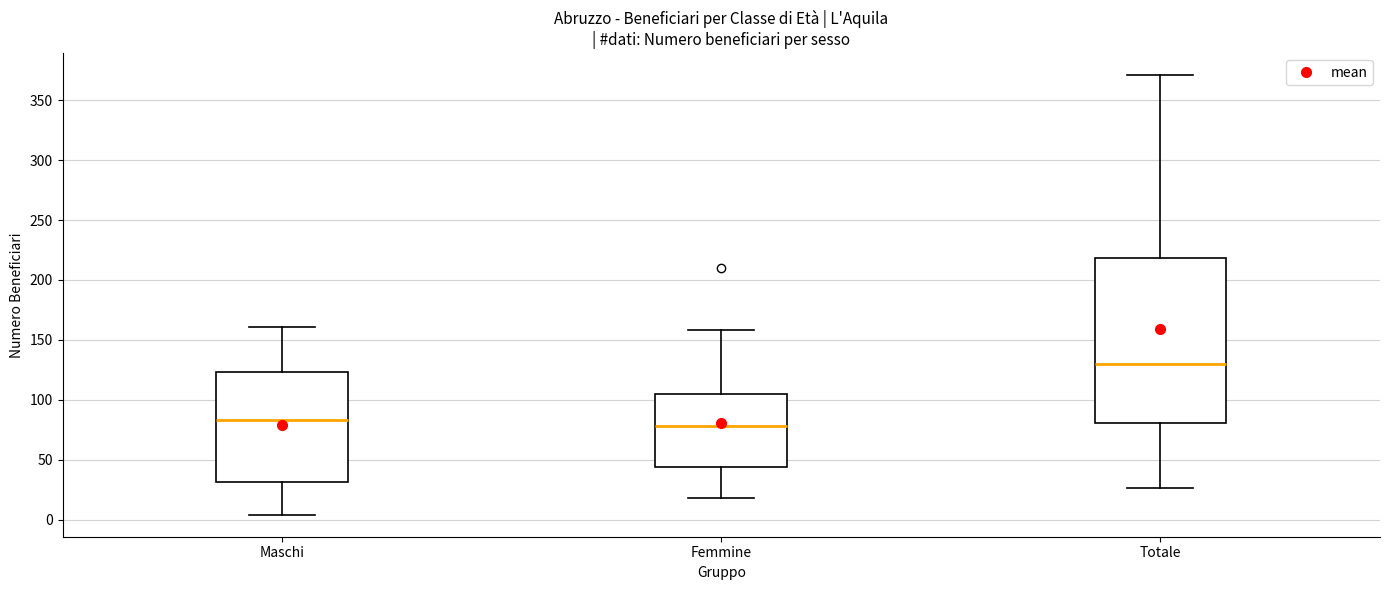

Reading left to right, read every box against the y-axis: the position of its median line, the range the box covers, and the ends of its whiskers. The values are not printed on the chart, so give them approximately, as read against the axis.

Maschi: median 85, box 30 to 125, whiskers 5 to 160
Femmine: median 80, box 45 to 105, whiskers 20 to 160
Totale: median 130, box 80 to 220, whiskers 25 to 370